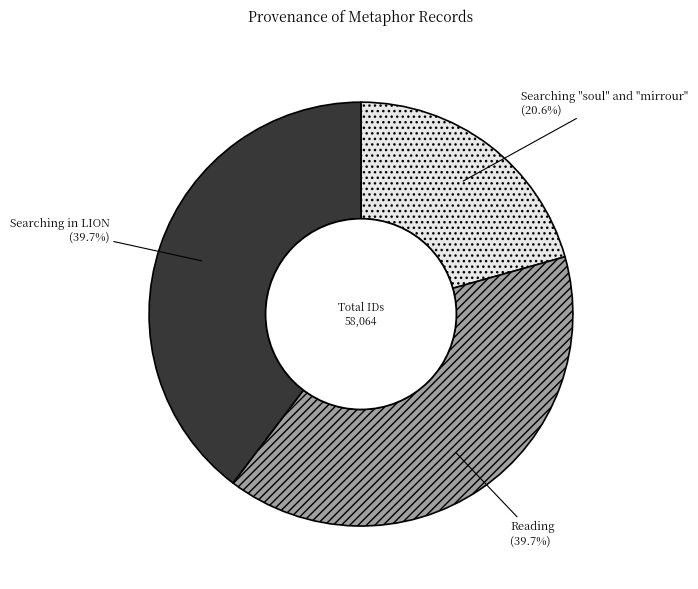

Which category has the smallest portion of the pie?

Searching "soul" and "mirrour"